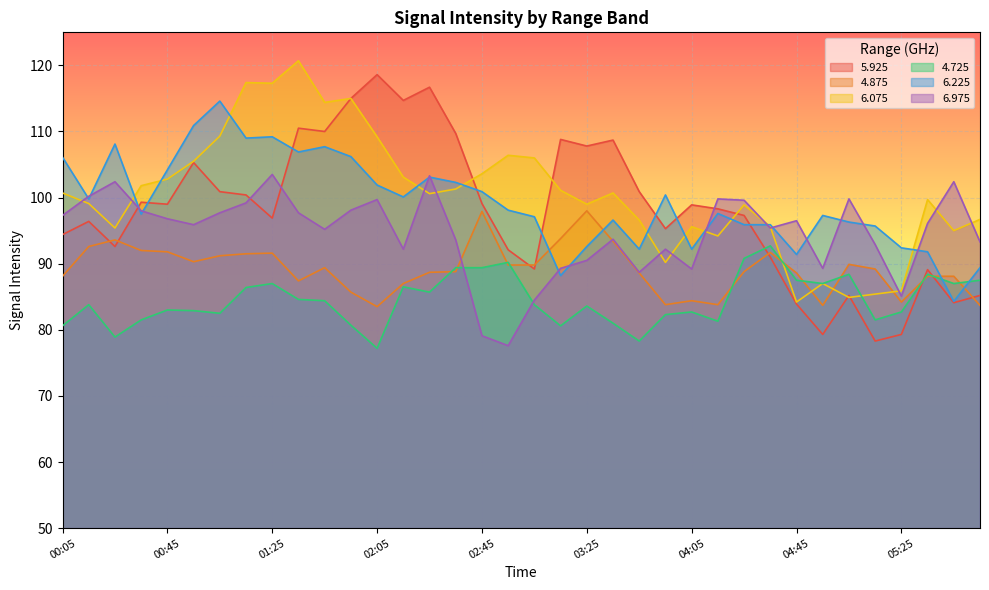

True or false: 5.925 has a value of 24.3 at 04:05.

False